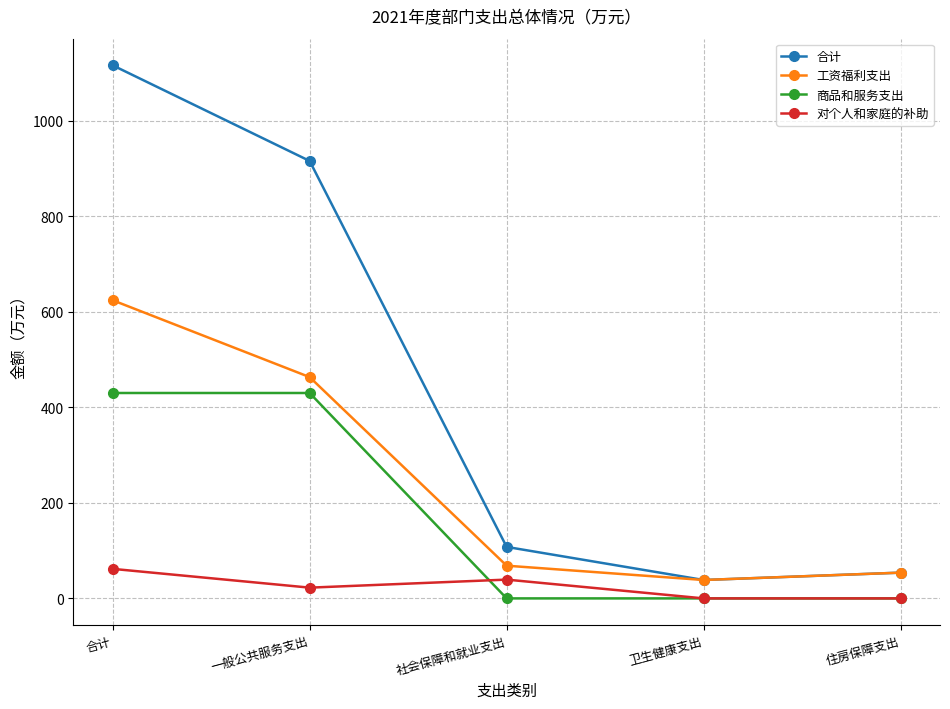

True or false: 工资福利支出 has a value of 463.4 at 一般公共服务支出.

True